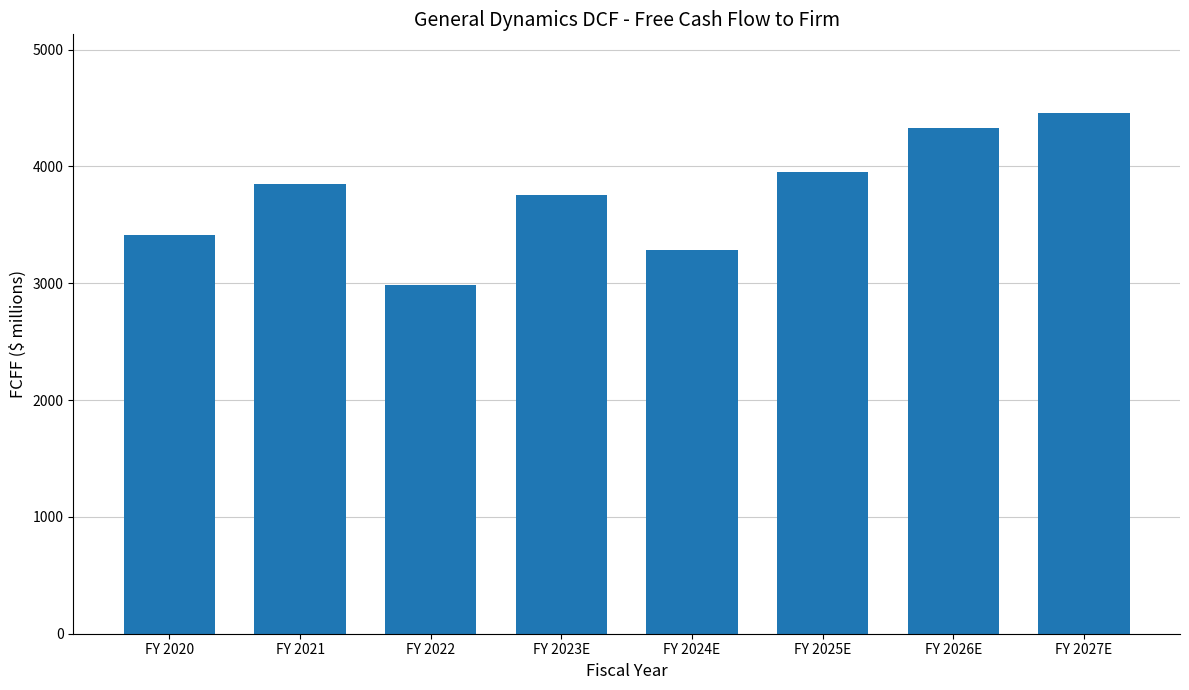

Reading left to right, transcribe all the data shown in this chart.

3413.5	3851.7	2985.9	3759.1	3286.9	3951.2	4326.1	4461.1